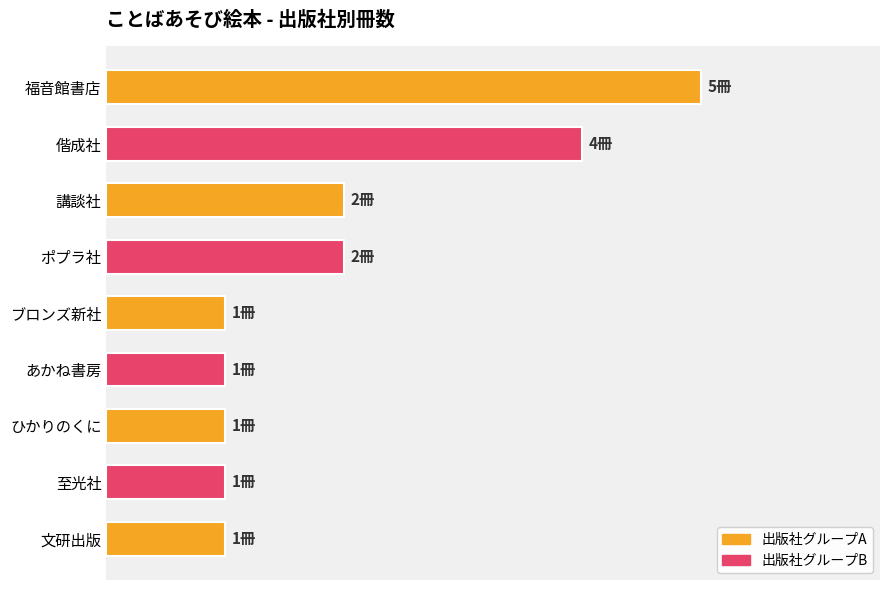

Count the values in the range 1 to 2.

7